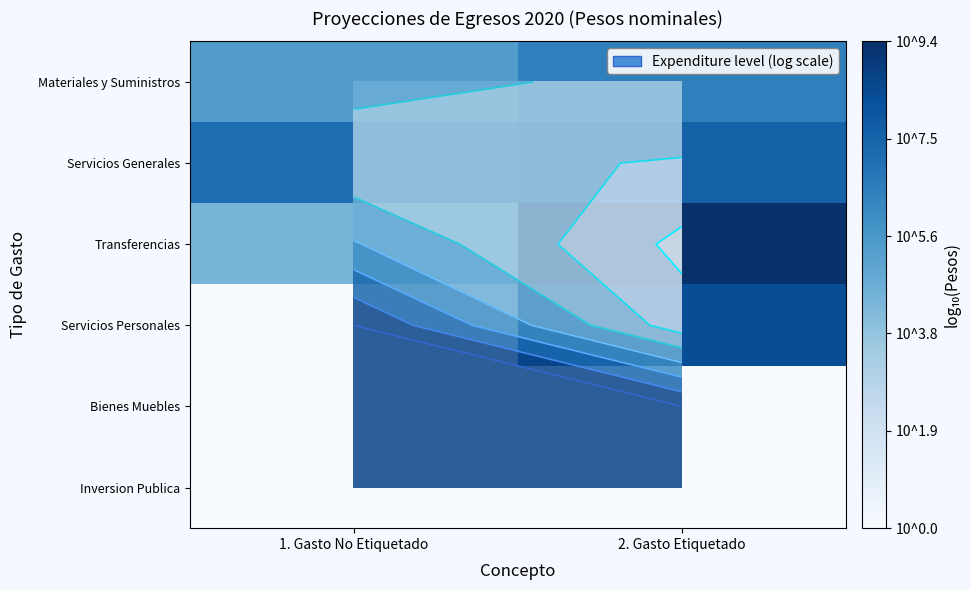

Where does the Transferencias series first go above 9?

2. Gasto Etiquetado